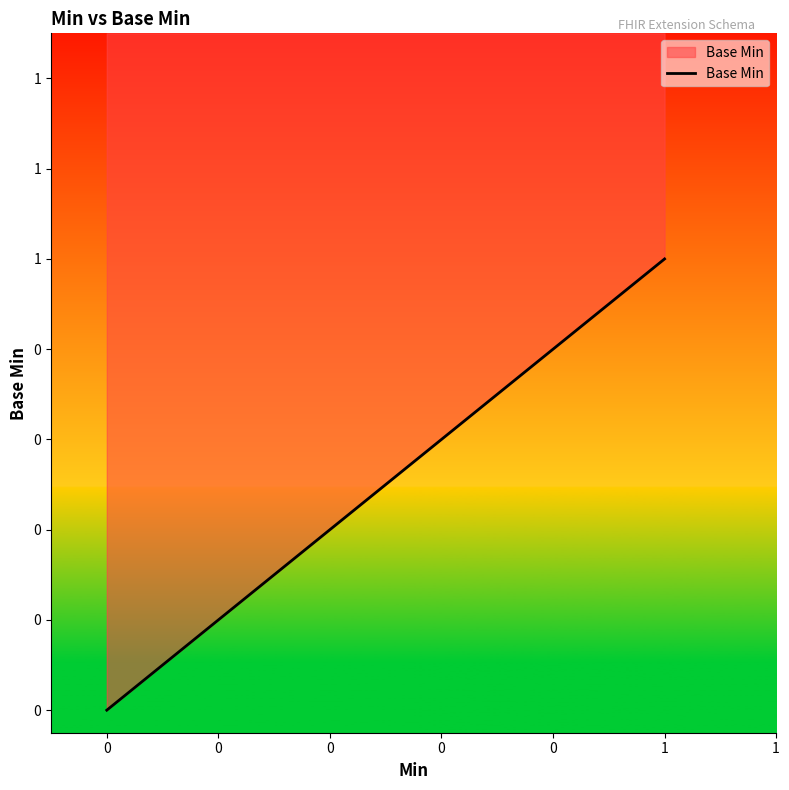

Is it true that the value at 0 is 0?

False